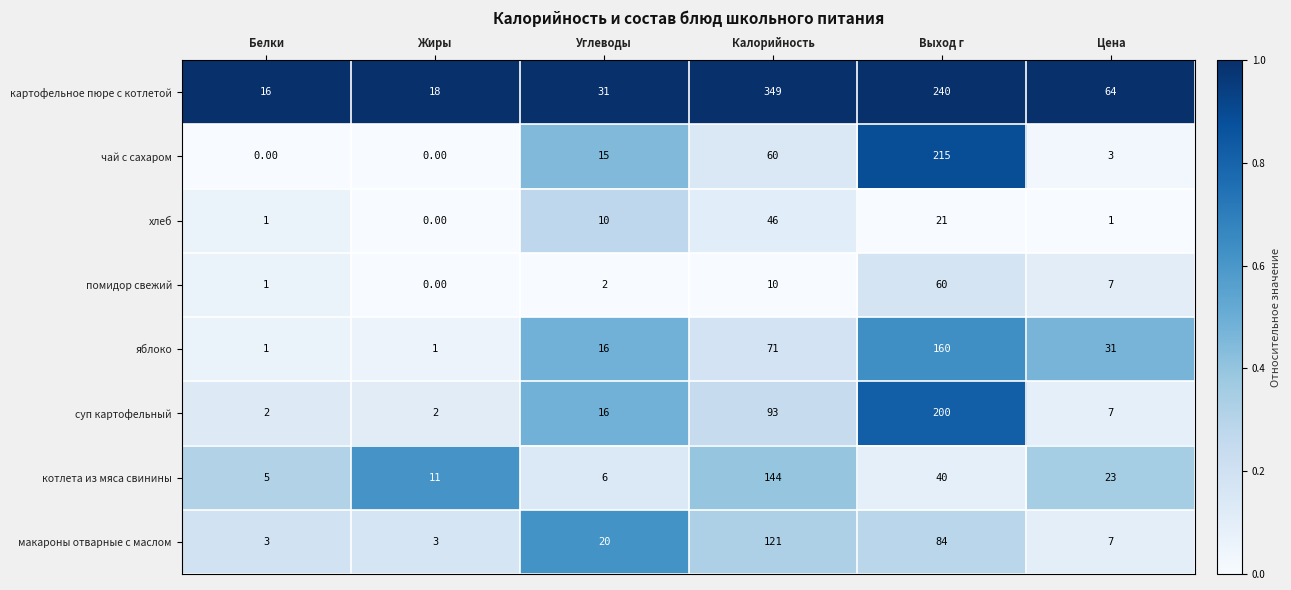

What is the difference between the highest and lowest values at Углеводы?

29